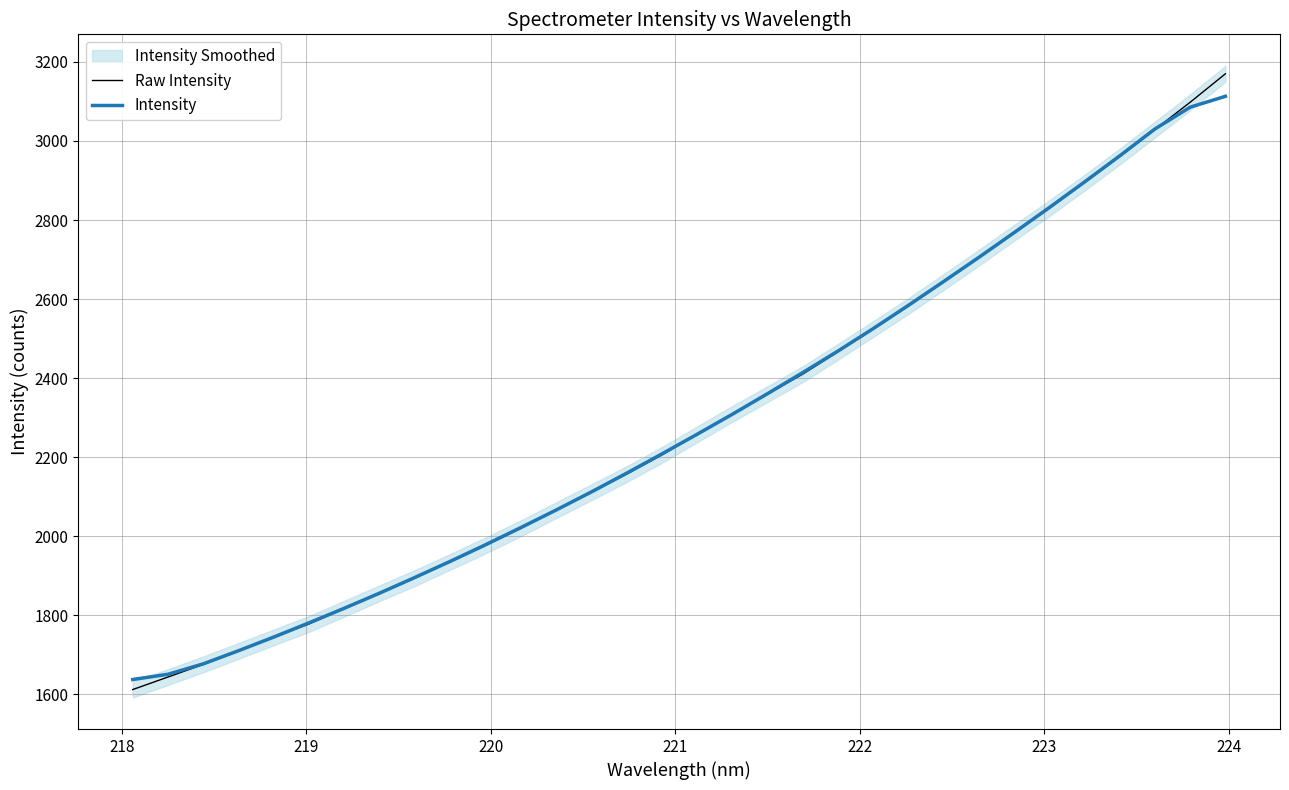

Reading right to left, list all the values displayed in this chart.

Raw Intensity: 3170.0	3098.1	3029.1	2960.6	2894.6	2829.9	2767.7	2704.7	2643.1	2582.4	2524.2	2466.5	2409.9	2359.4	2309.3	2257.4	2205.3	2156.8	2110.9	2065.5	2019.8	1976.3	1935.0	1893.9	1855.7	1816.5	1777.8	1743.8	1709.6	1675.4	1643.4	1611.7
Intensity: 3113.1	3085.6	3030.5	2962.5	2896.4	2831.5	2768.0	2705.6	2644.4	2584.2	2525.2	2468.5	2413.9	2360.5	2308.3	2257.6	2207.9	2159.2	2111.7	2065.9	2021.5	1978.1	1936.1	1895.5	1855.8	1817.6	1780.7	1744.6	1710.0	1676.8	1650.3	1637.1